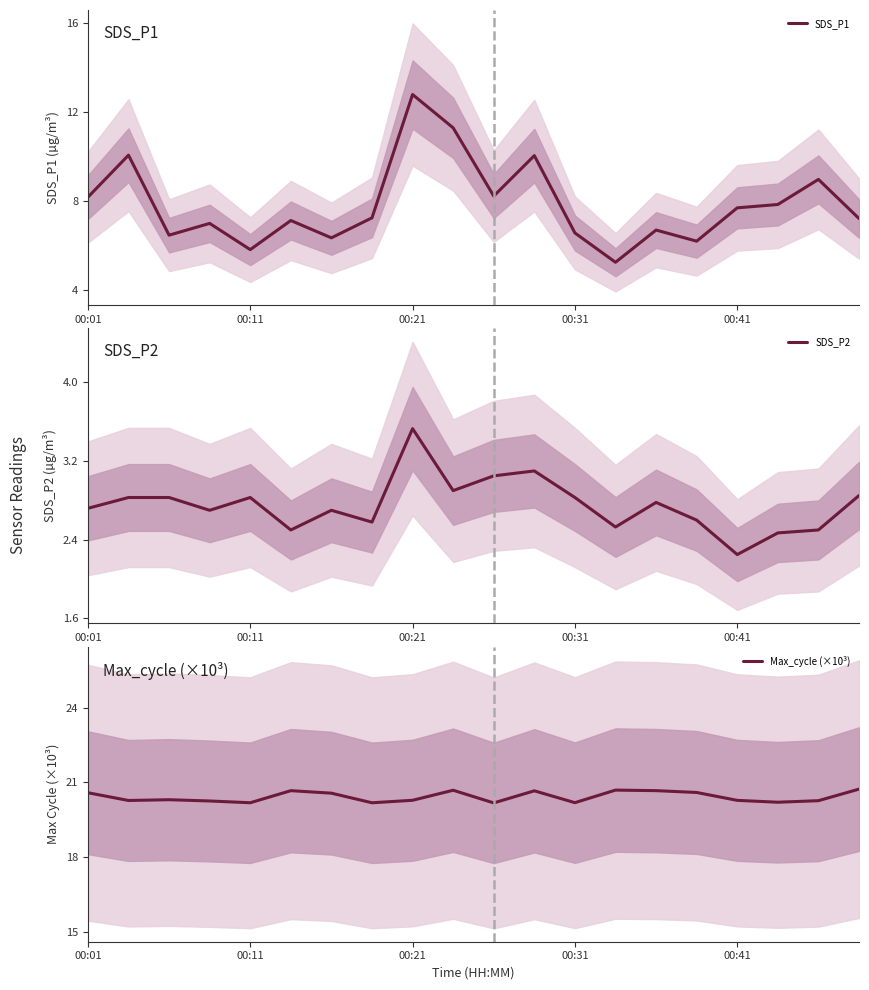

True or false: SDS_P1 and SDS_P2 intersect in this chart.

False